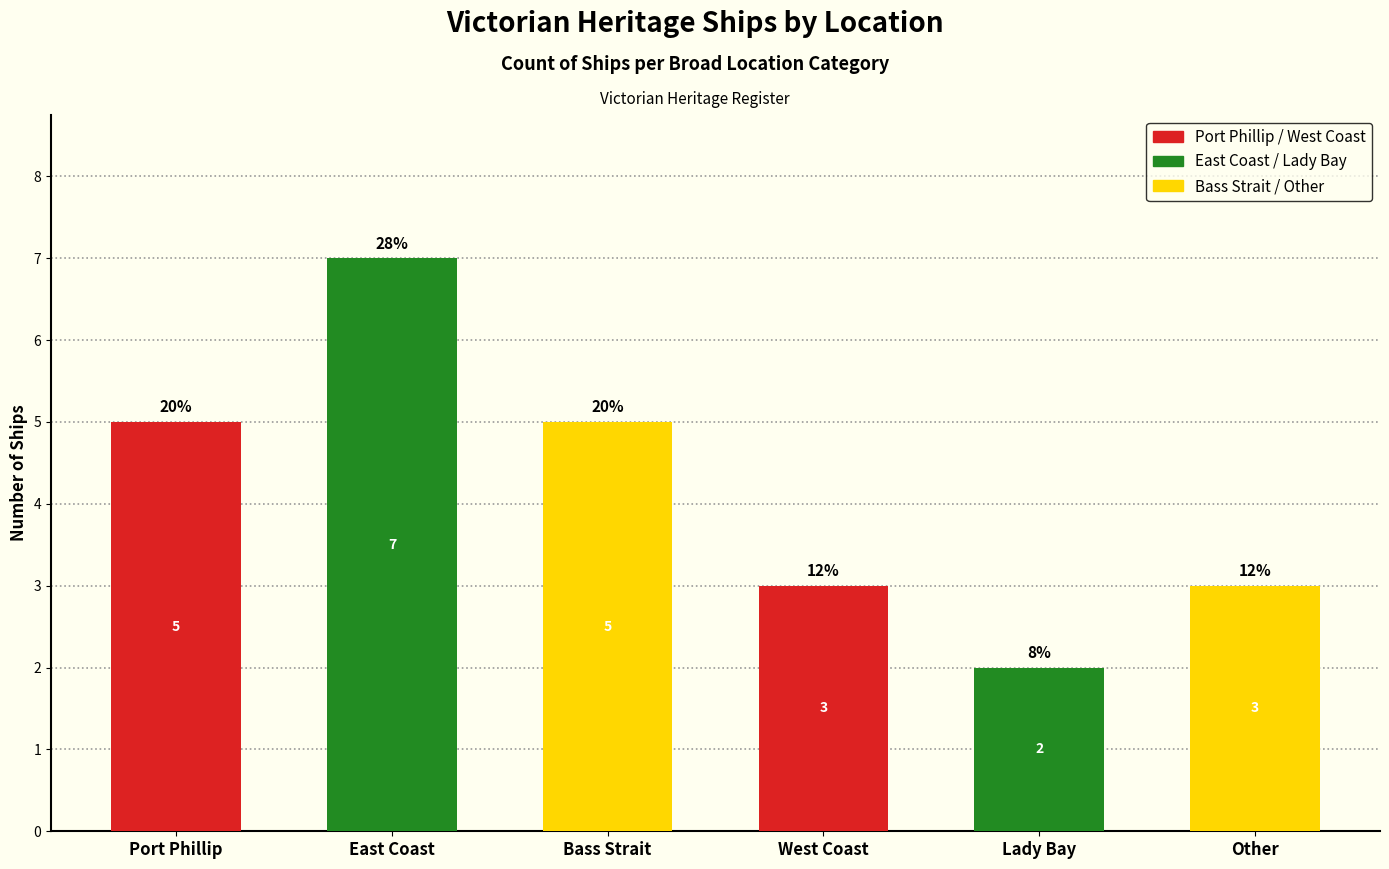

What value does the data have at Bass Strait?

5